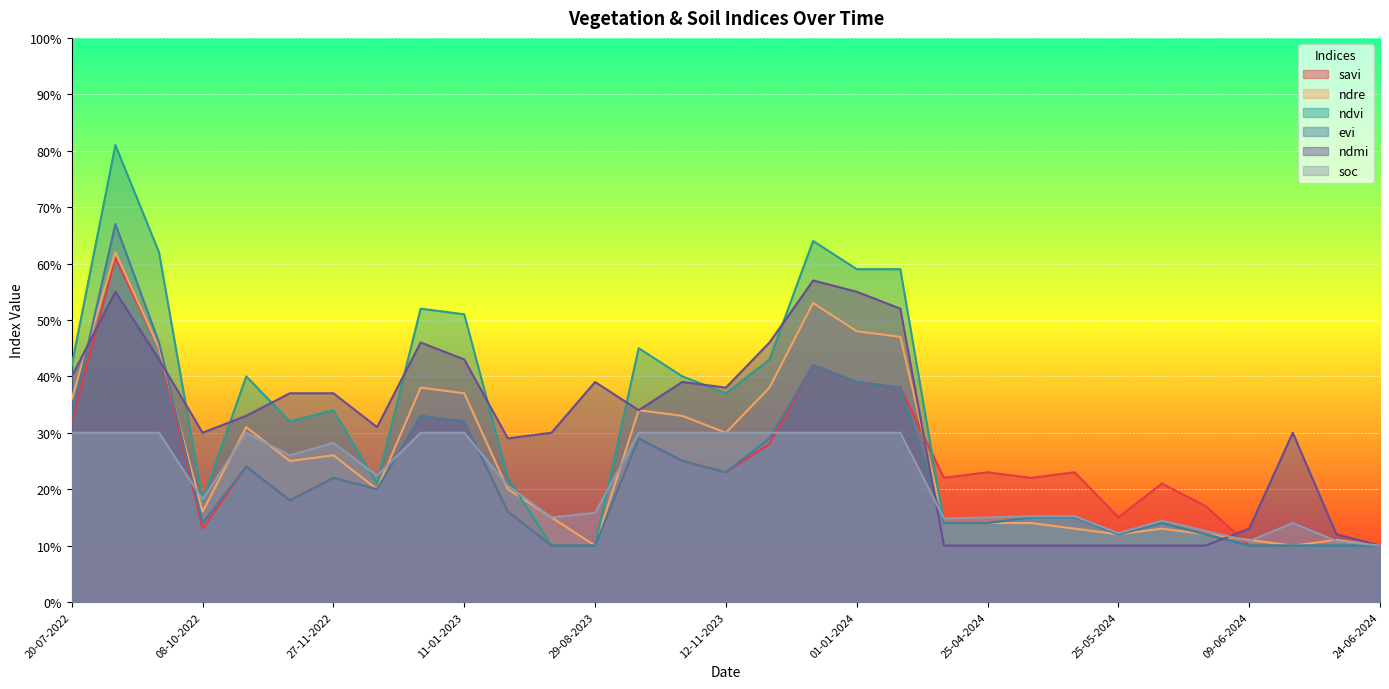

Does the chart display data point markers on the line(s)?

No